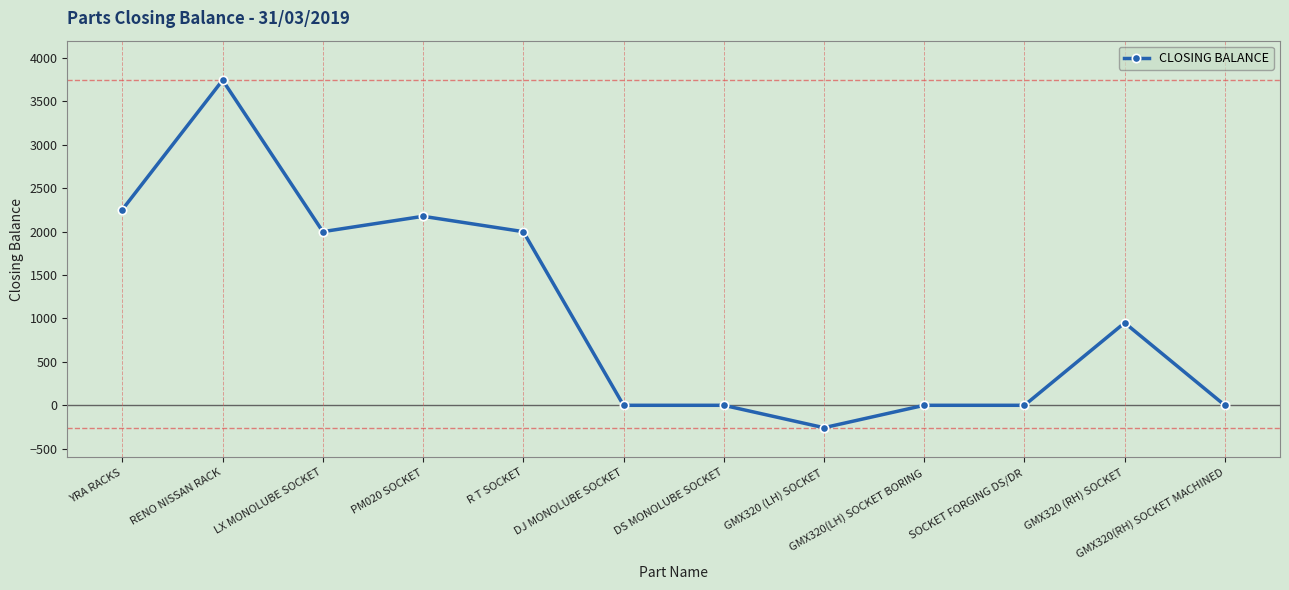

What is the difference between the values at PM020 SOCKET and R T SOCKET?

177